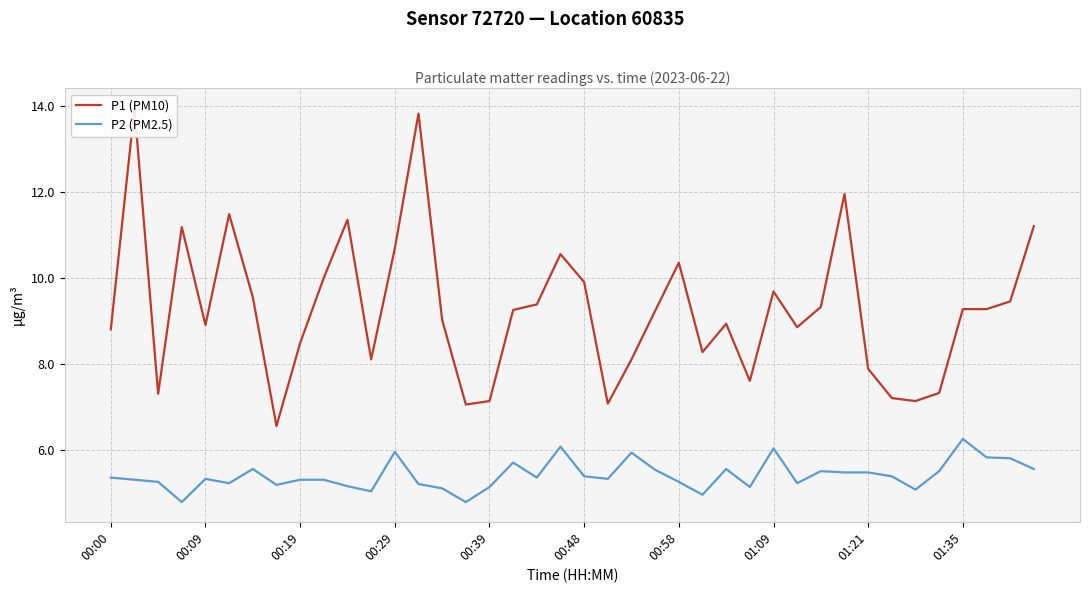

What is the difference between the maximum and minimum values in the P2 (PM2.5) series?

1.5